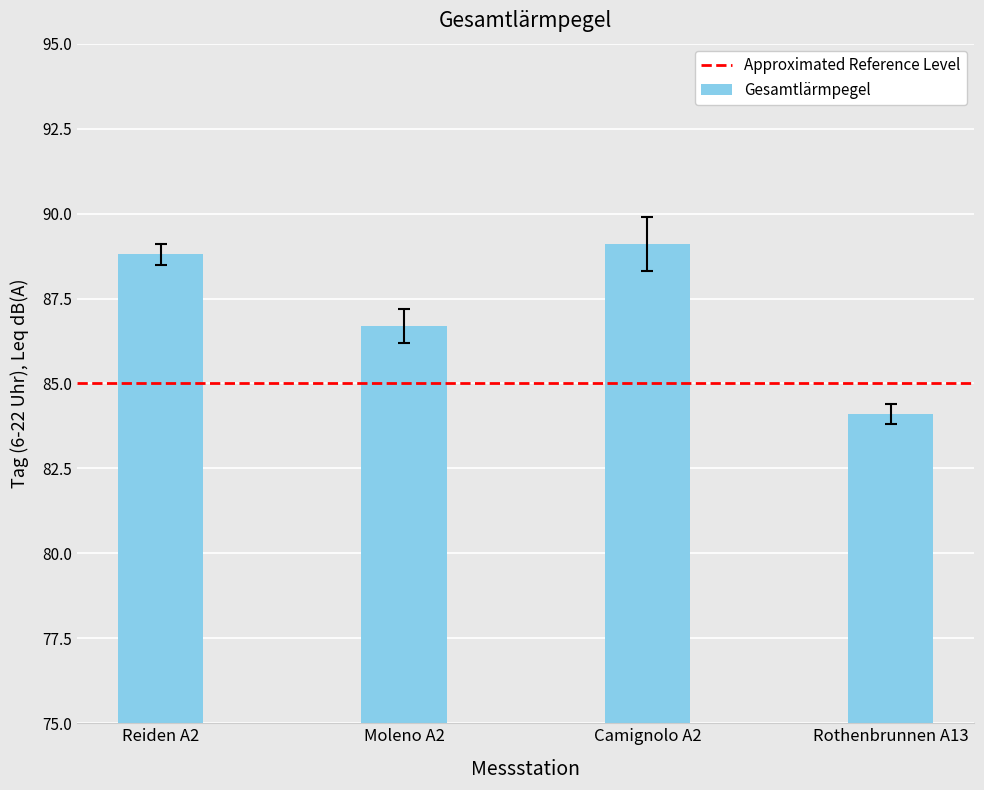

What value does the data have at Rothenbrunnen A13?

84.1